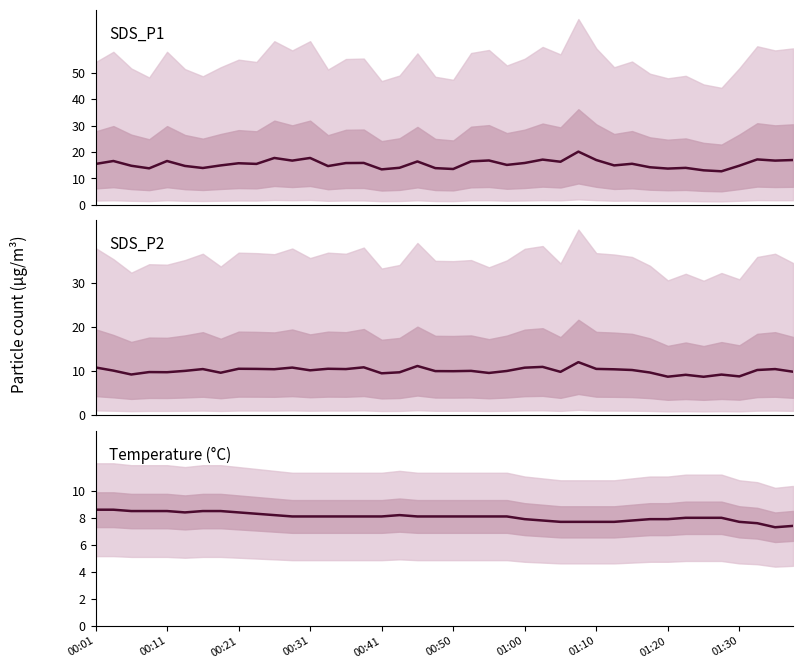

How many data points does each series have?

40